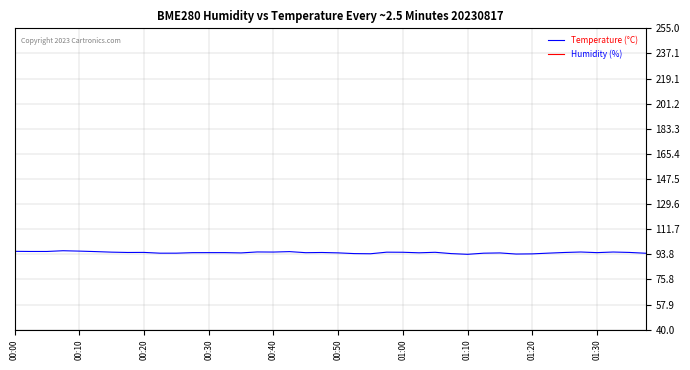

How many distinct data groups are displayed?

2